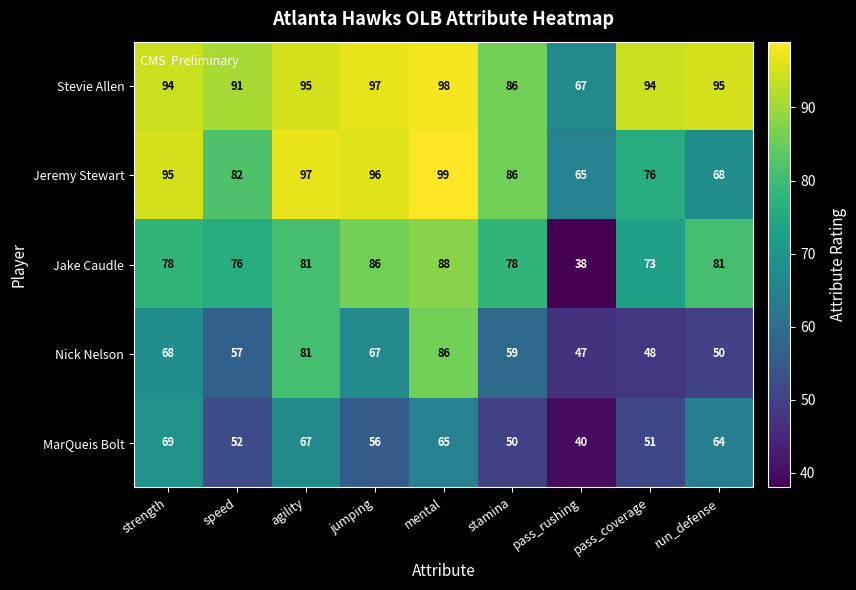

At run_defense, list the series in order from largest to smallest.

Stevie Allen, Jake Caudle, Jeremy Stewart, MarQueis Bolt, Nick Nelson